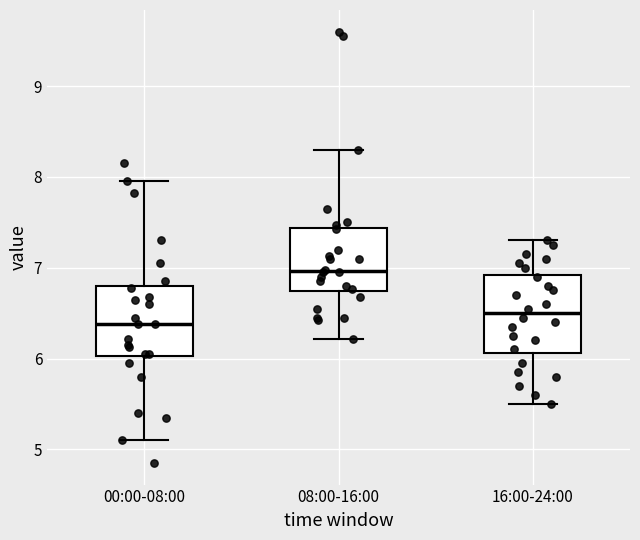

Reading left to right, read every box against the y-axis: the position of its median line, the range the box covers, and the ends of its whiskers. The values are not printed on the chart, so give them approximately, as read against the axis.

00:00-08:00: median 6.4, box 6.0 to 6.8, whiskers 5.1 to 8.0
08:00-16:00: median 7.0, box 6.7 to 7.4, whiskers 6.2 to 8.3
16:00-24:00: median 6.5, box 6.1 to 6.9, whiskers 5.5 to 7.3